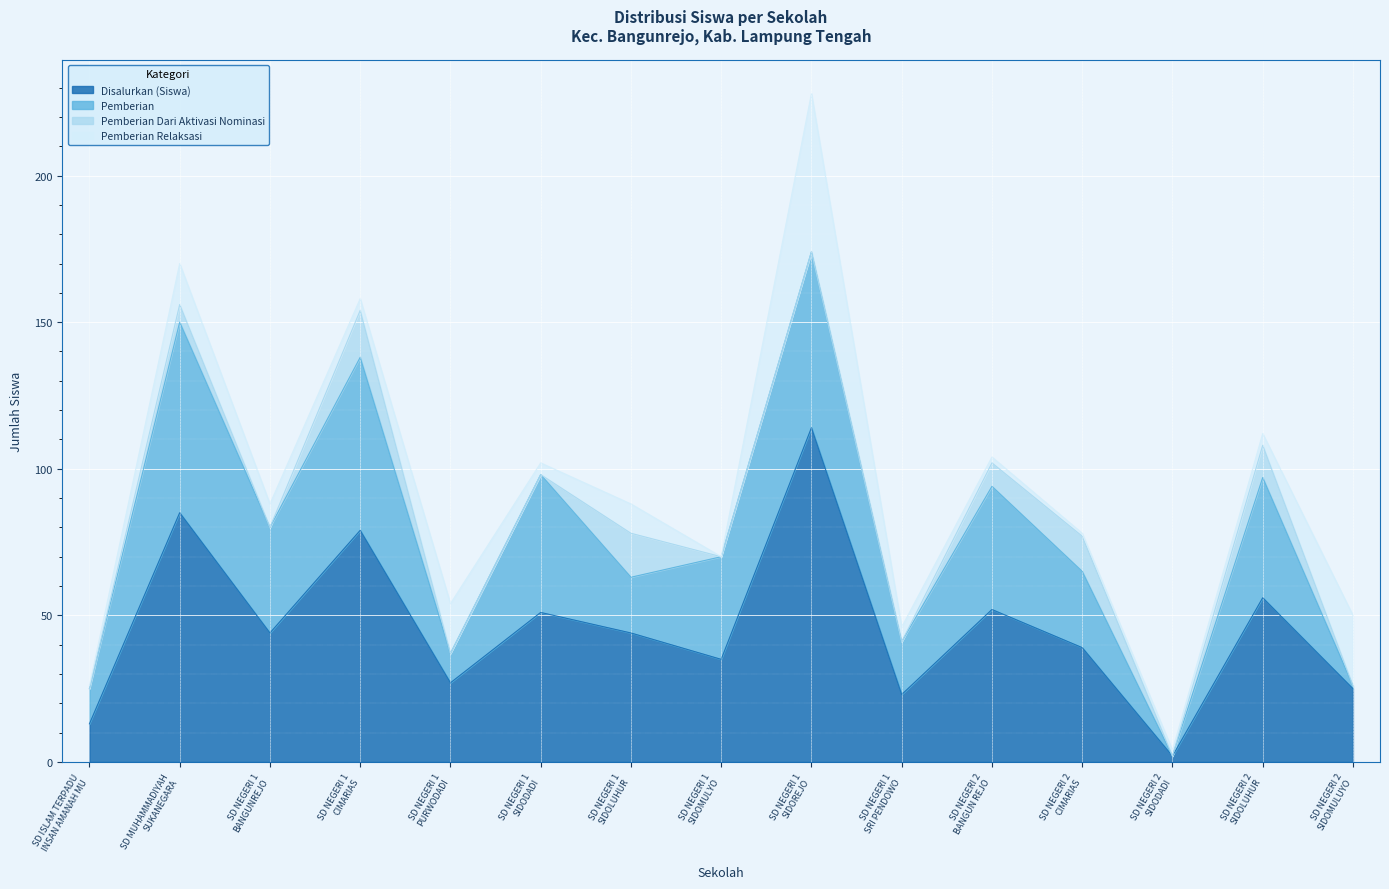

Which series changed the most between SD NEGERI 1
CIMARIAS and SD NEGERI 2
CIMARIAS?

Disalurkan (Siswa)